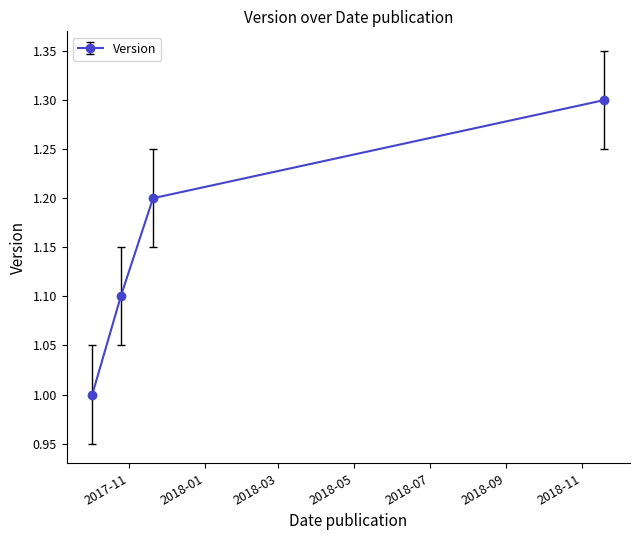

What is the value of the 2nd point from the left?

1.1